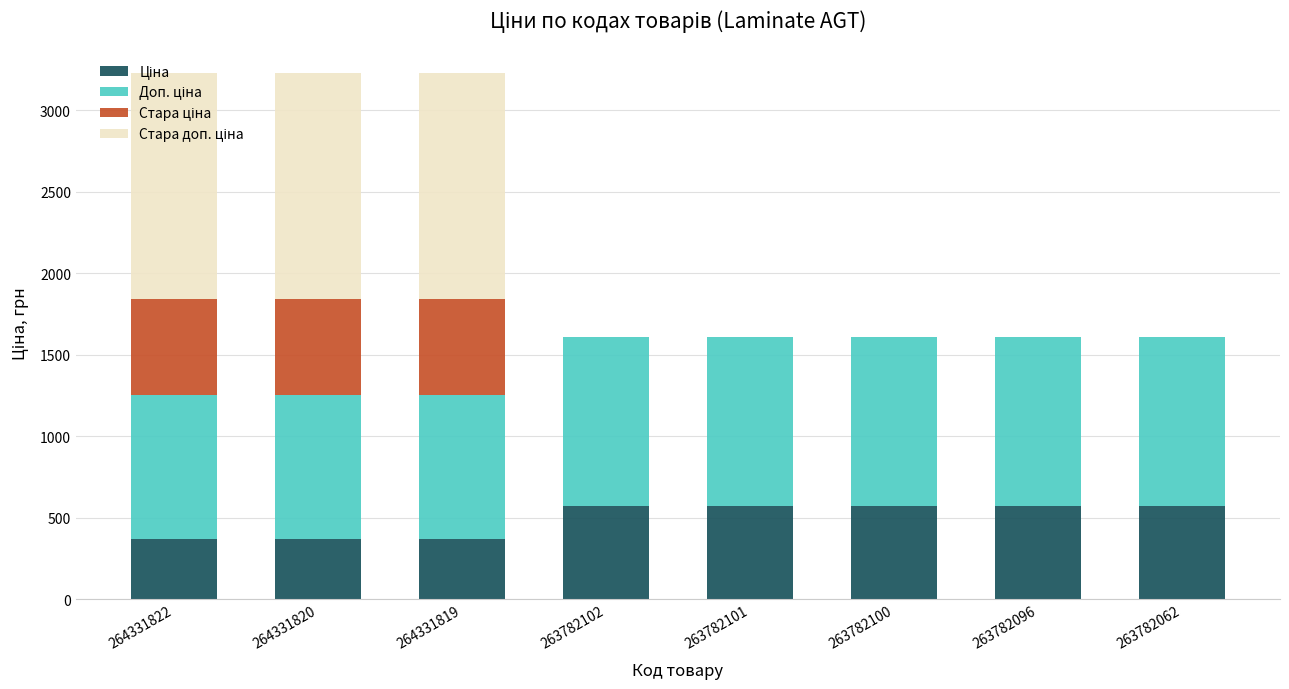

What is the total value across all series at 263782101?

1608.6